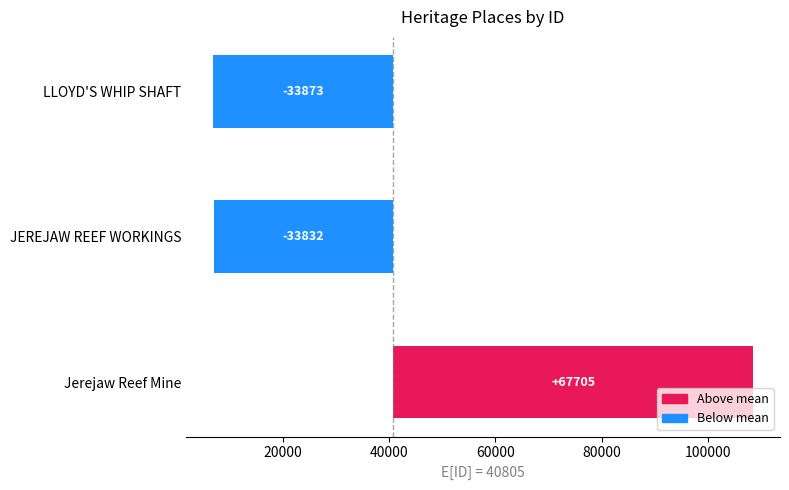

How many bars are there in total?

3